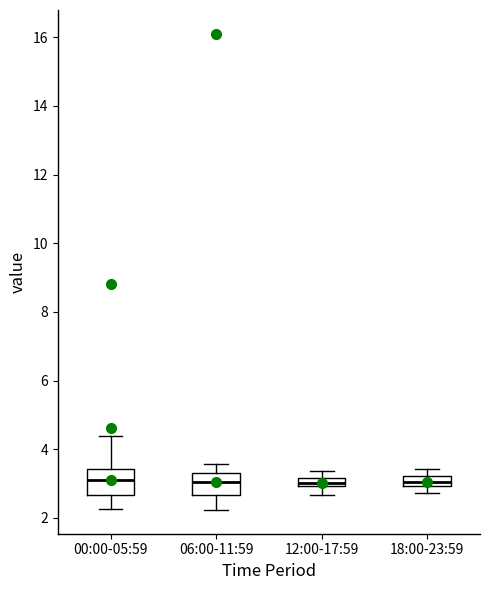

Where is the lower edge of the box for 12:00-17:59 on the y-axis? The values are not printed on the chart, so give them approximately, as read against the axis.

3.0